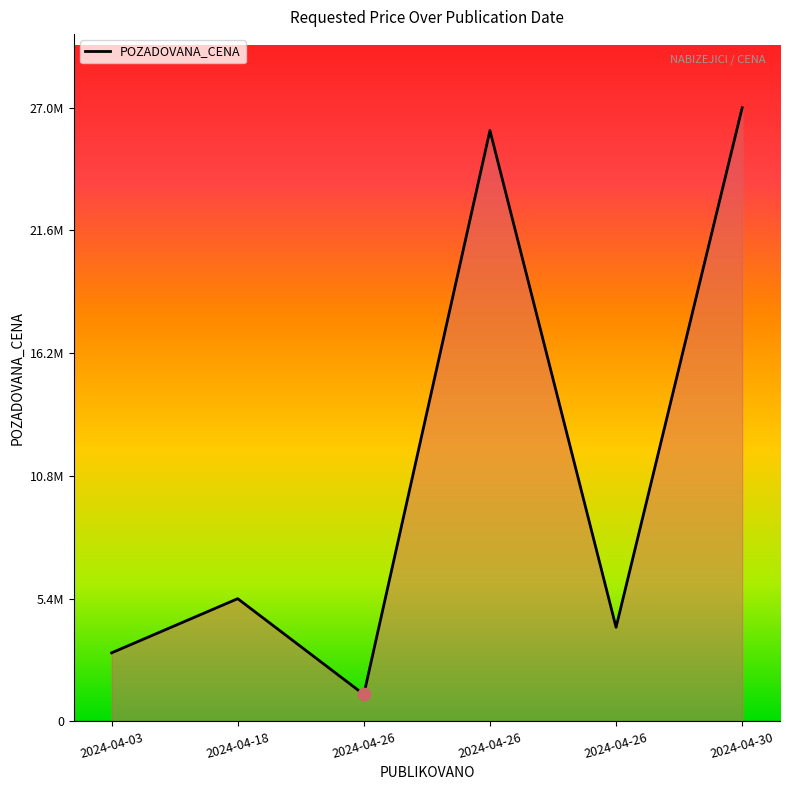

Approximately how many times larger is the value at 2024-04-03 compared to 2024-04-26?

0.1